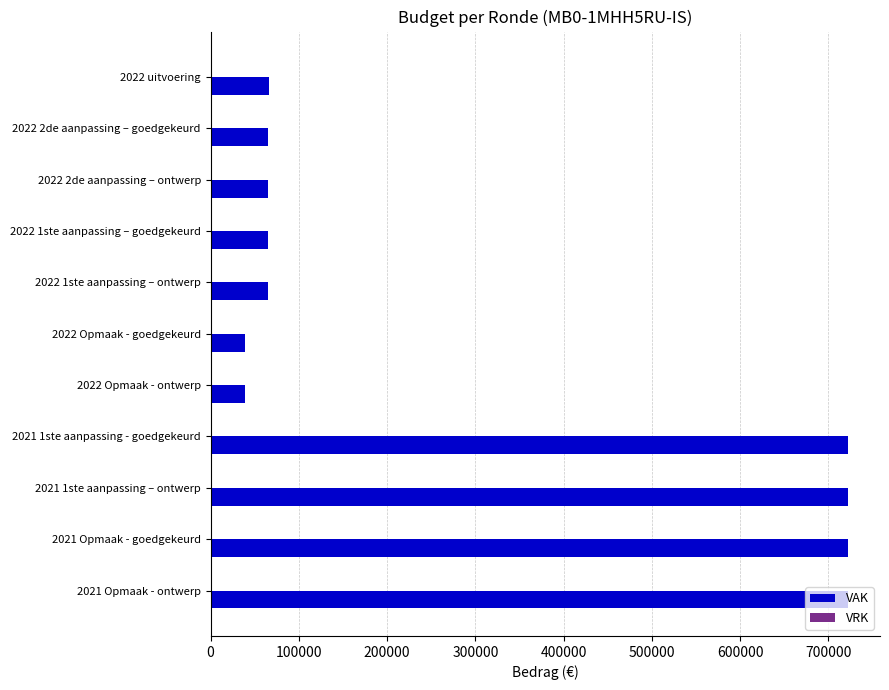

What is the value of the 3rd bar from the top?

64803